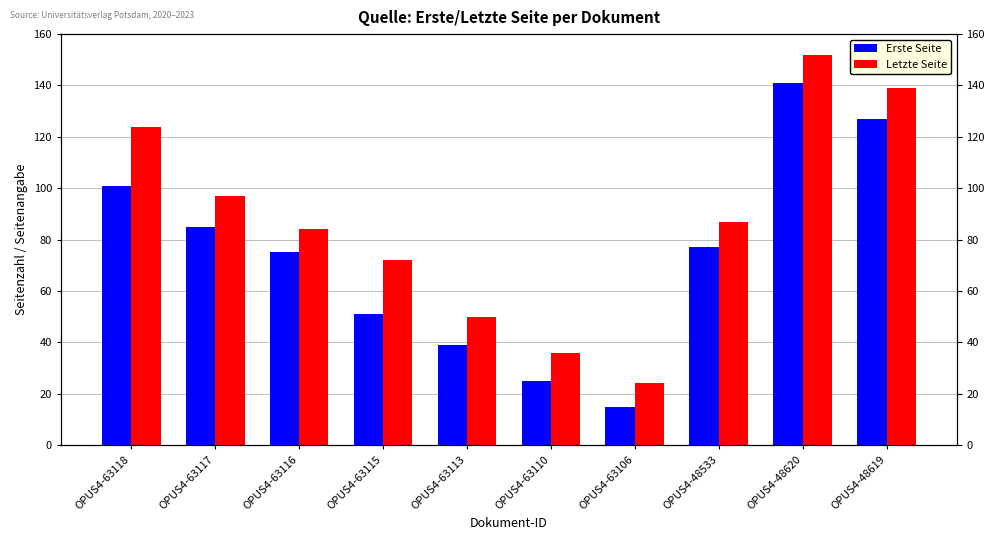

What is the label of the 4th bar from the left?

OPUS4-63115